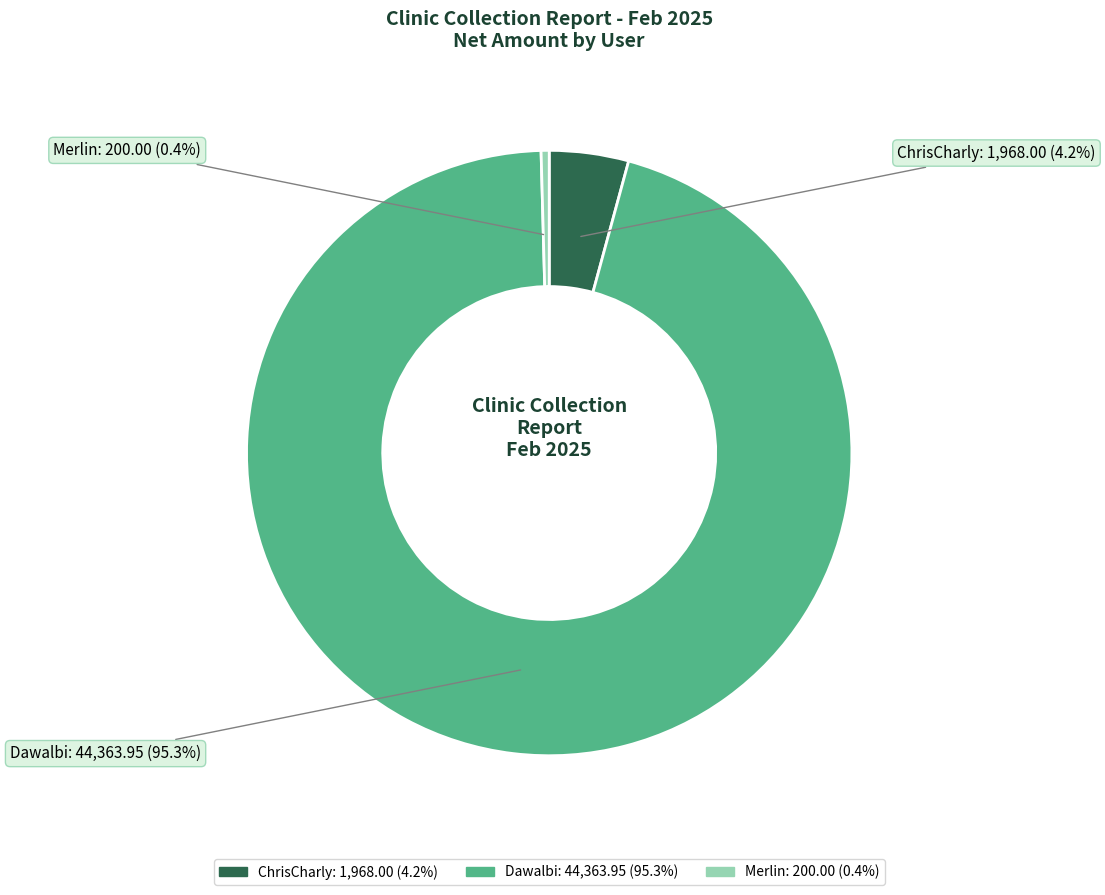

What is the largest slice in the pie chart?

Dawalbi